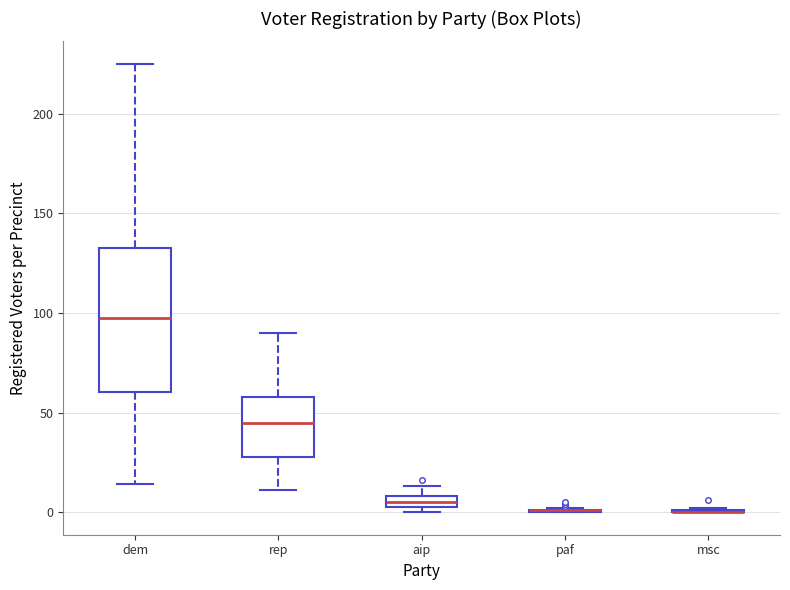

Which box is the tallest, from its lower edge to its upper edge?

dem